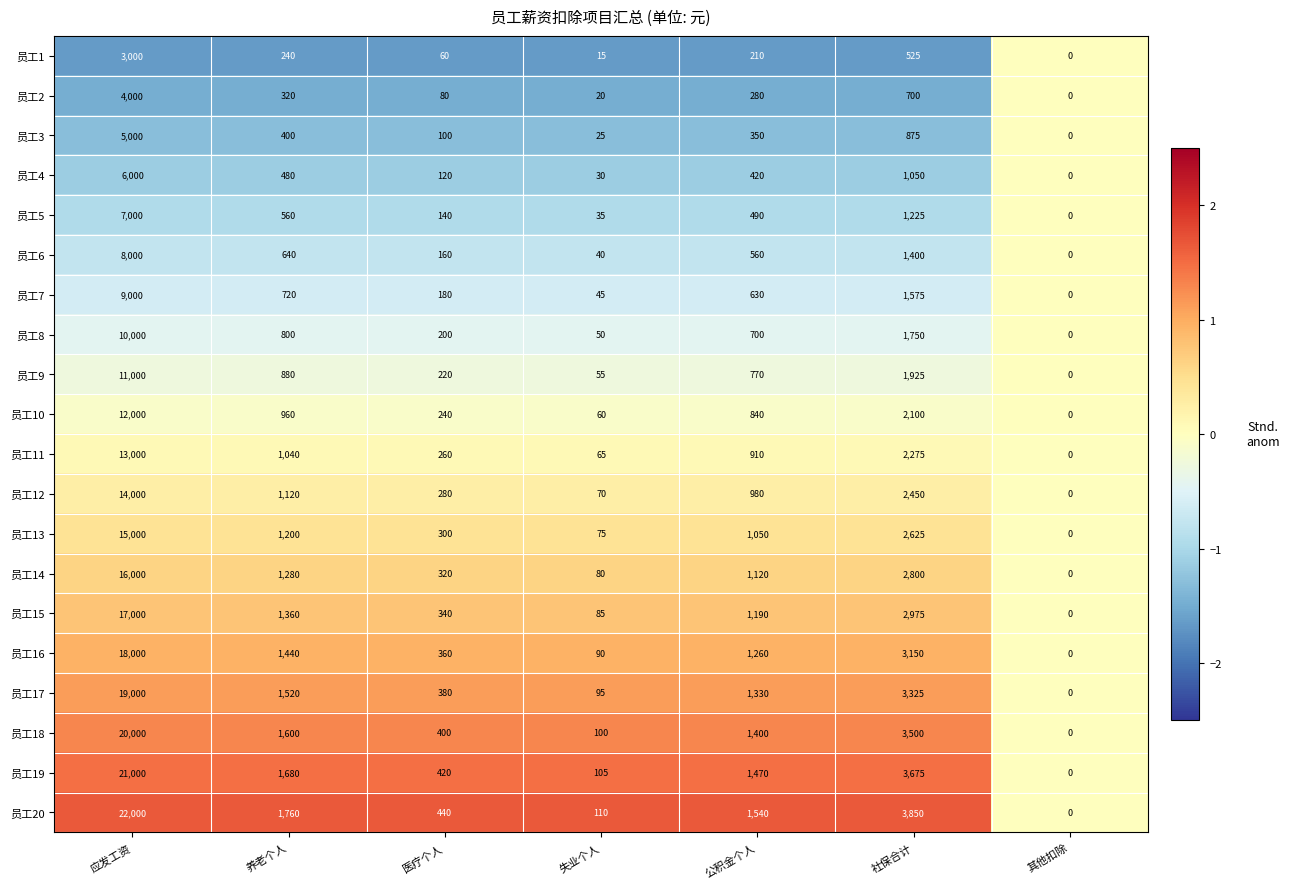

What is the difference between the highest and lowest values at 应发工资?

19000